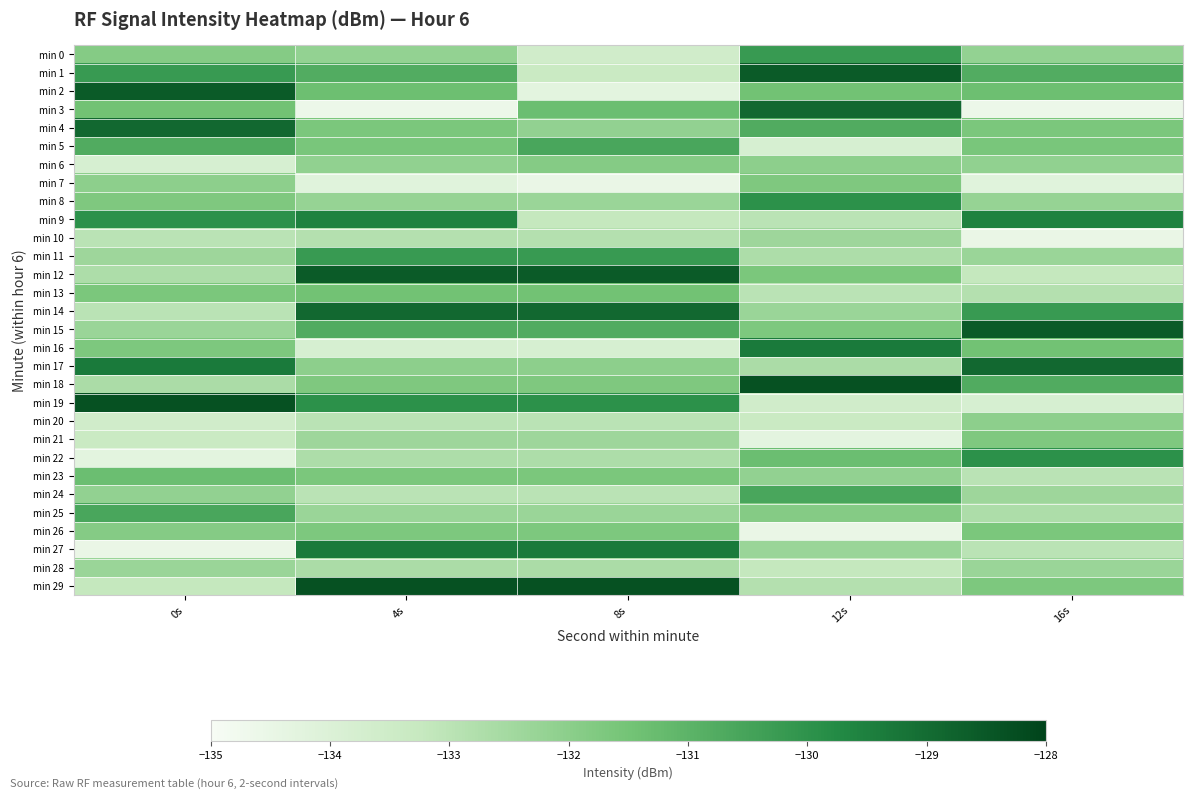

What is the spread (max minus min) of values at 16s?

6.0